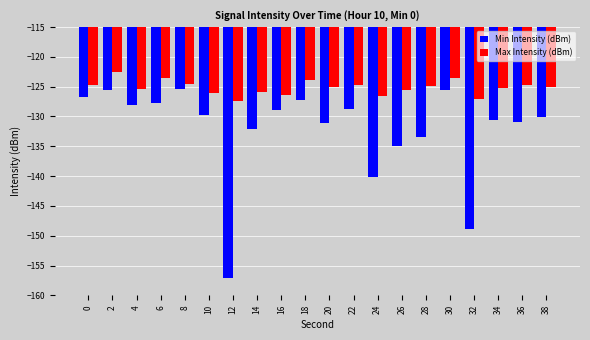

Is it true that Max Intensity (dBm) equals -124.5 at 8?

True